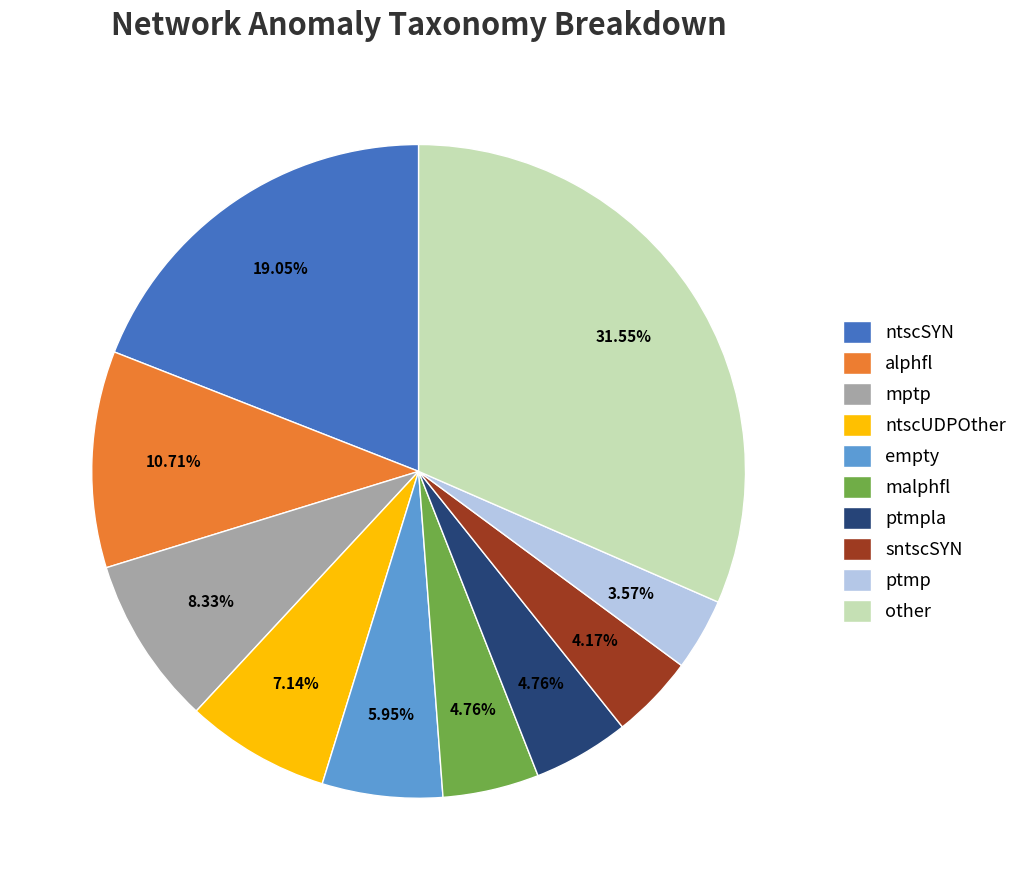

How many segments does this pie chart have?

10